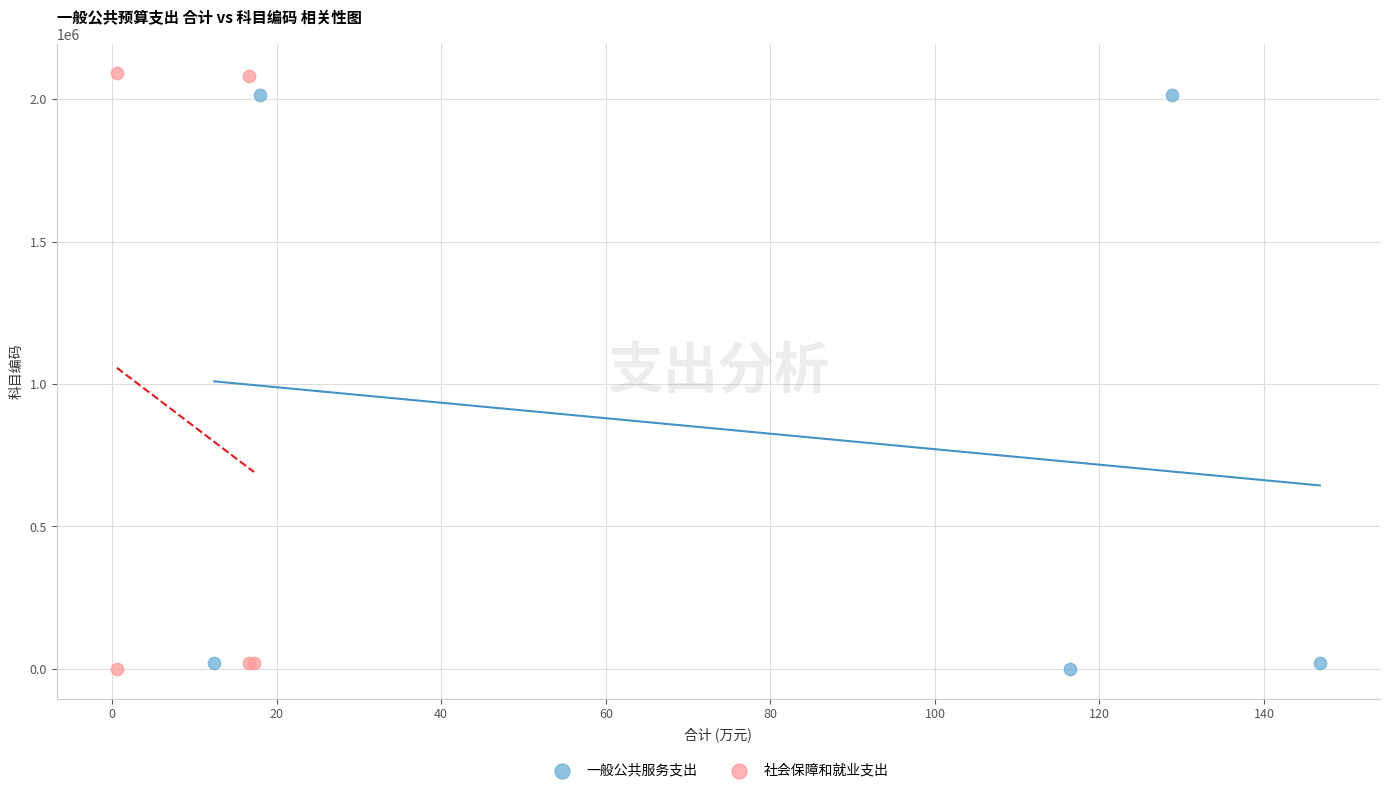

Which series reaches the maximum Y coordinate?

社会保障和就业支出